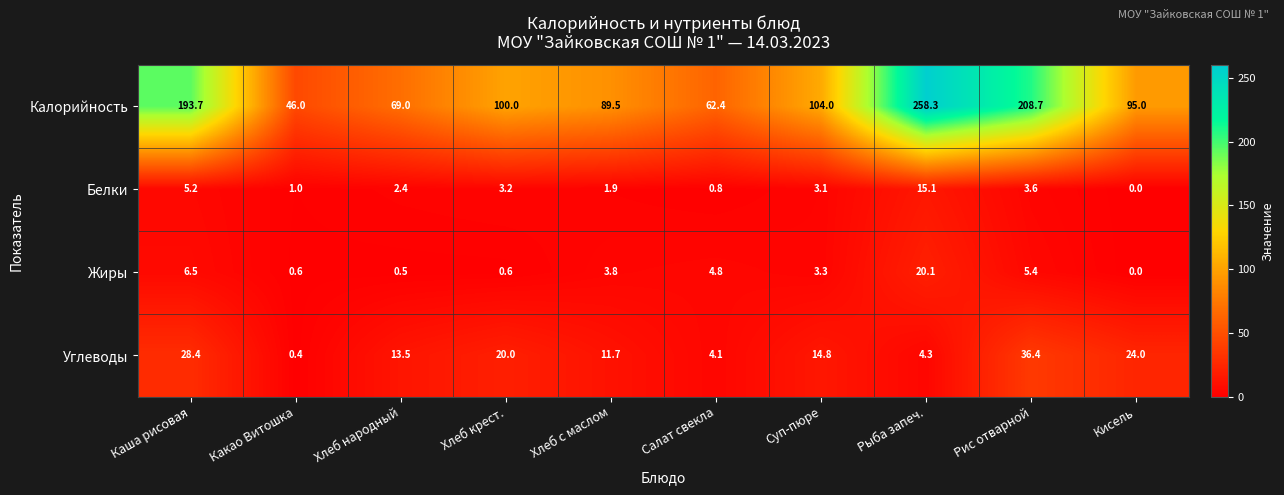

Is it true that Углеводы equals 23.9 at Хлеб народный?

False